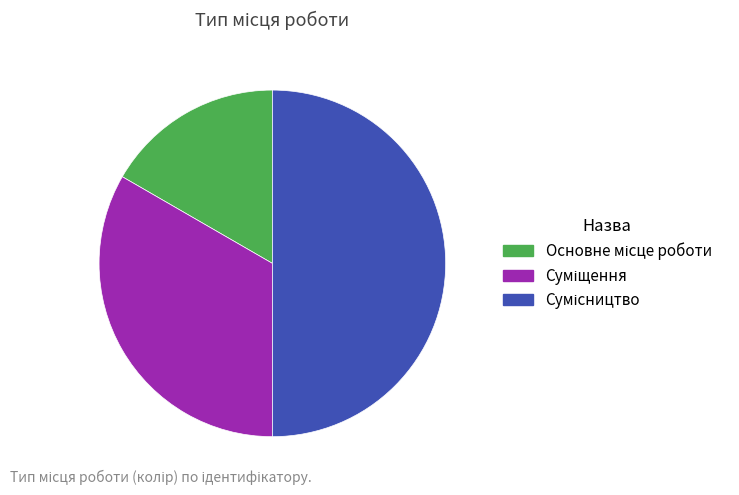

How many slices are in this pie chart?

3